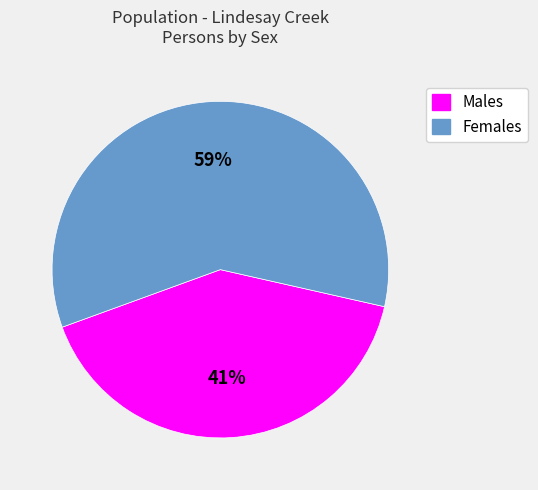

Approximately how many times larger is the value at Males compared to Females?

0.7